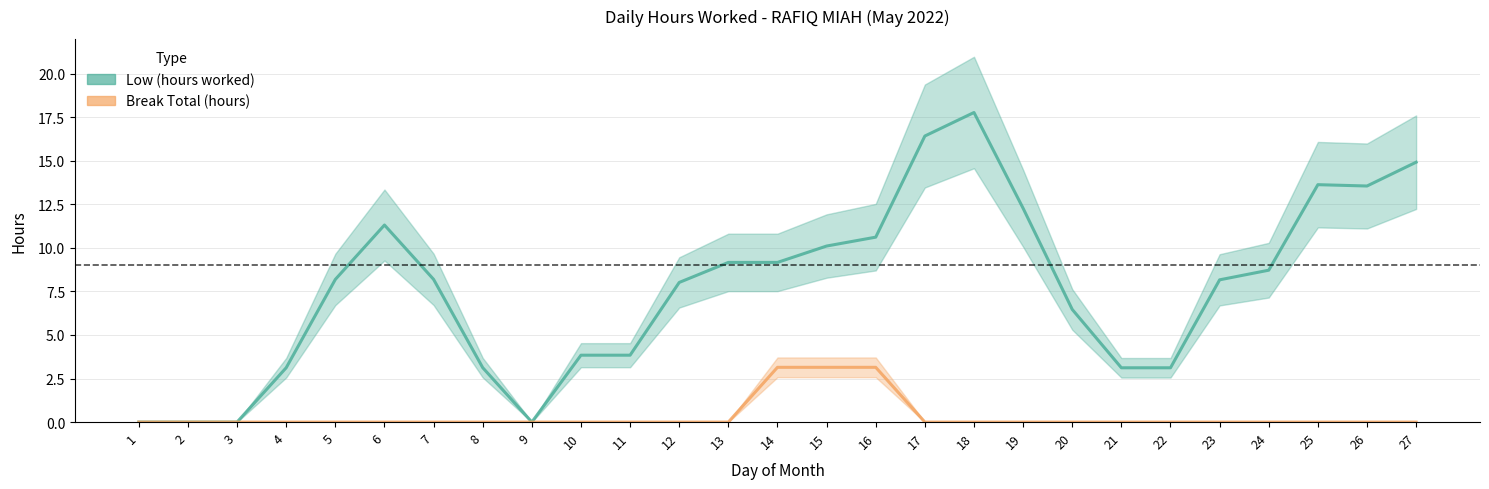

Between 2 and 18, which series saw the biggest shift?

Low (hours worked)